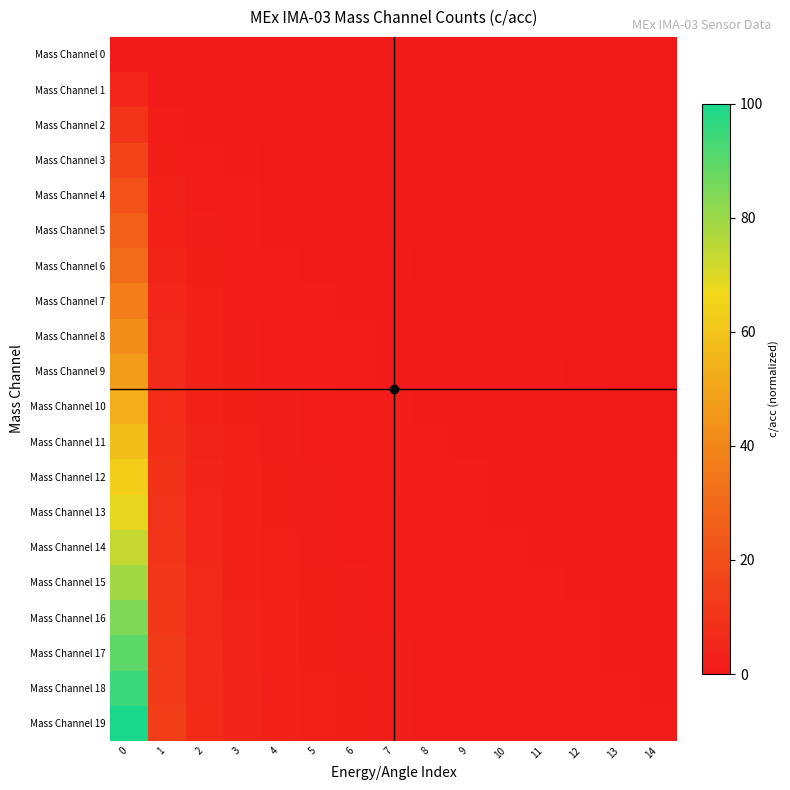

Between 3 and 7, which is larger?

3